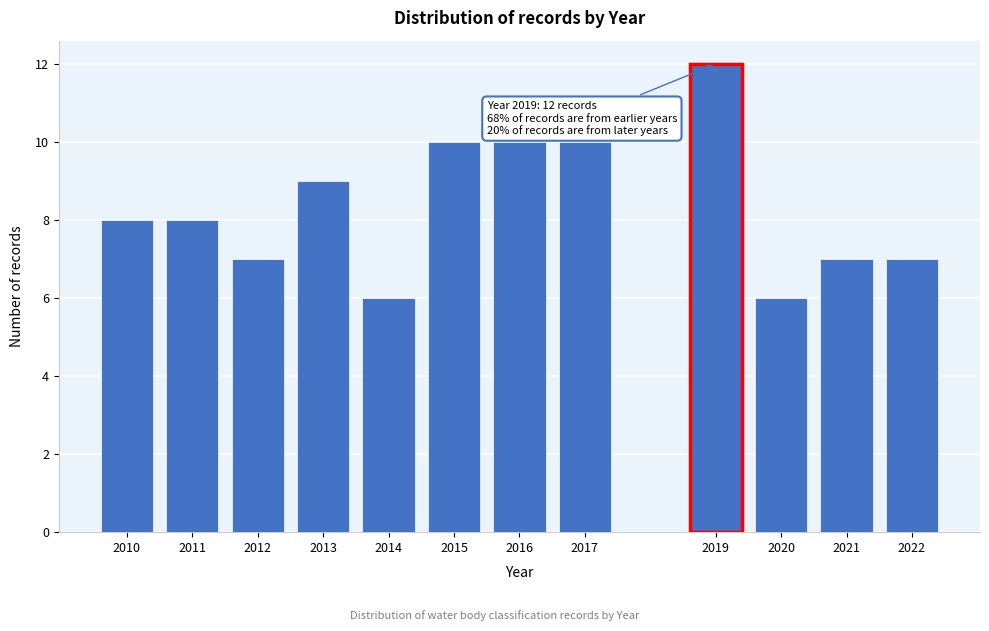

Reading right to left, transcribe all the data shown in this chart.

7	7	6	12	10	10	10	6	9	7	8	8